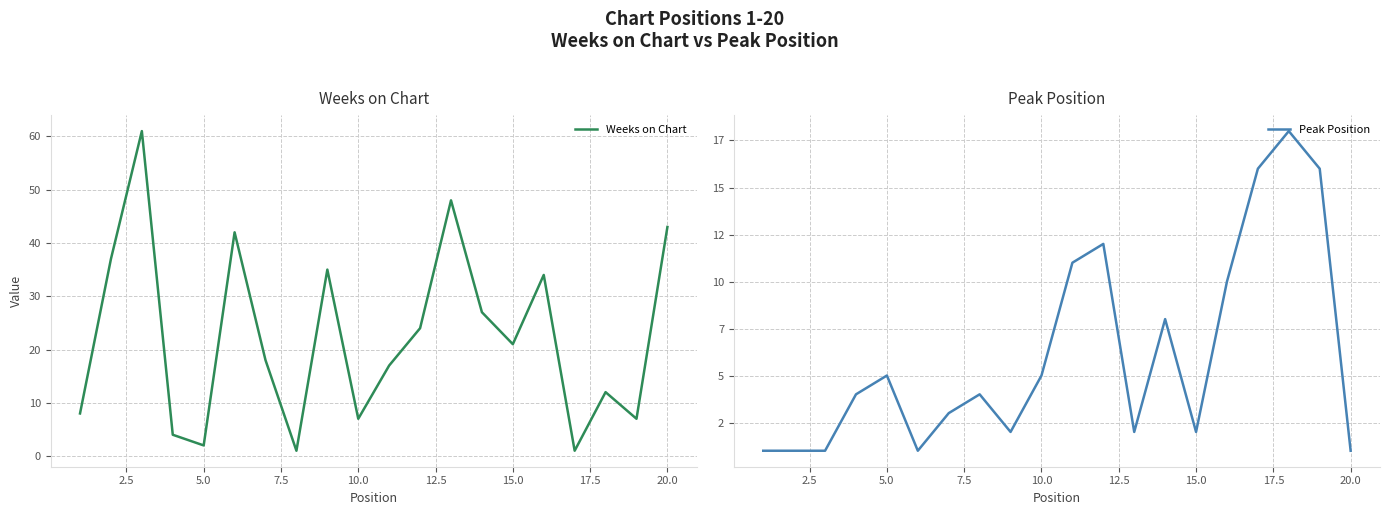

List the series in order of their peak value, highest first.

Weeks on Chart, Peak Position